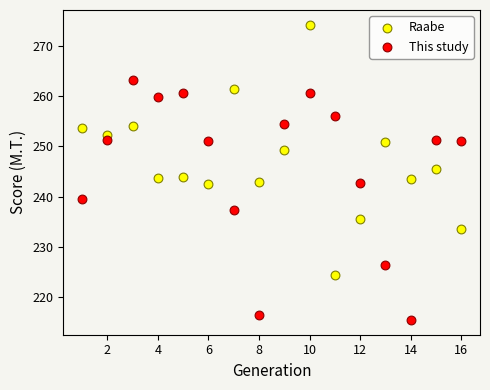

Across all data points, what is the range of Y values (max minus min)?

58.7